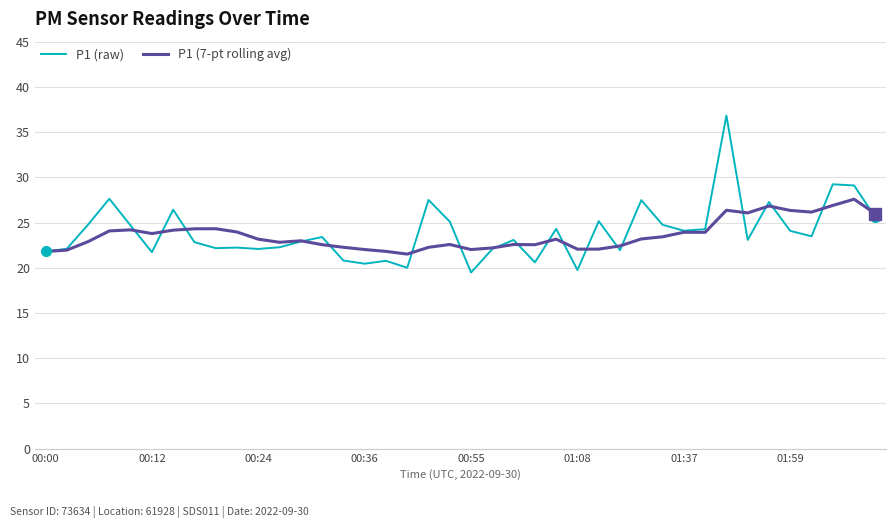

What is the smallest value displayed?

19.5